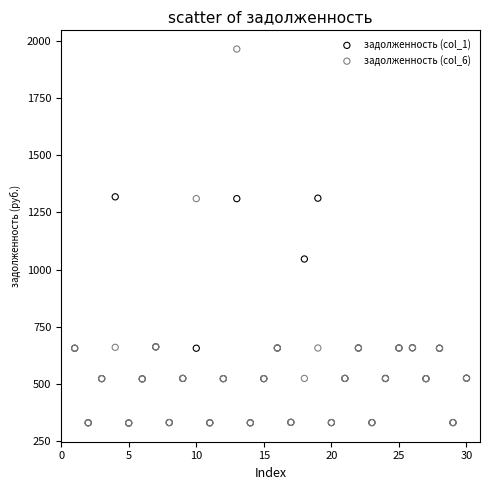

Across all series, what Y value is closest to 1146?

1046.2